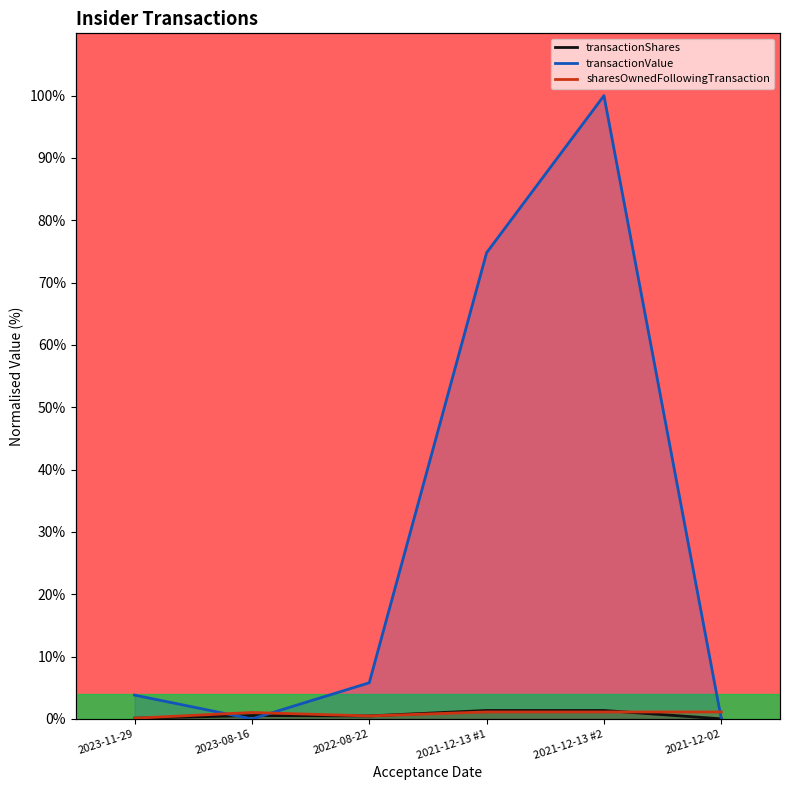

True or false: transactionShares and transactionValue intersect in this chart.

True